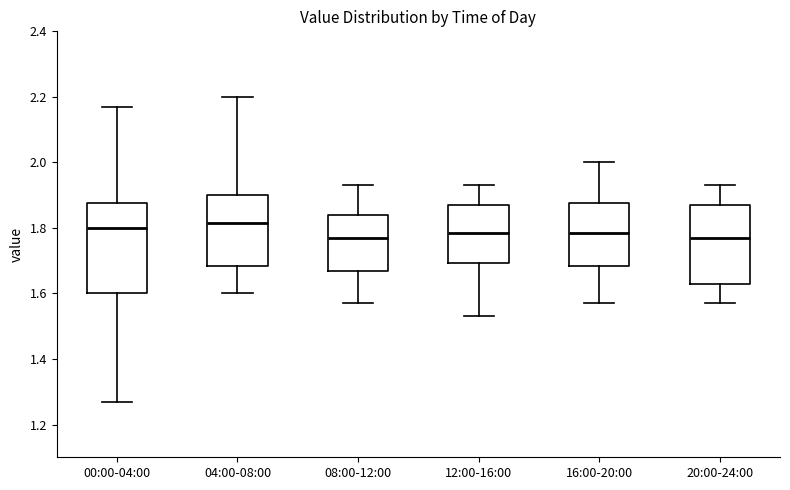

Reading left to right, transcribe this box plot: for each box, give where its median line is, the range the box spans, and where its two whiskers end, as read against the y-axis. The values are not printed on the chart, so give them approximately, as read against the axis.

00:00-04:00: median 1.80, box 1.60 to 1.88, whiskers 1.28 to 2.18
04:00-08:00: median 1.82, box 1.68 to 1.90, whiskers 1.60 to 2.20
08:00-12:00: median 1.78, box 1.68 to 1.84, whiskers 1.58 to 1.94
12:00-16:00: median 1.78, box 1.70 to 1.88, whiskers 1.54 to 1.94
16:00-20:00: median 1.78, box 1.68 to 1.88, whiskers 1.58 to 2.00
20:00-24:00: median 1.78, box 1.64 to 1.88, whiskers 1.58 to 1.94